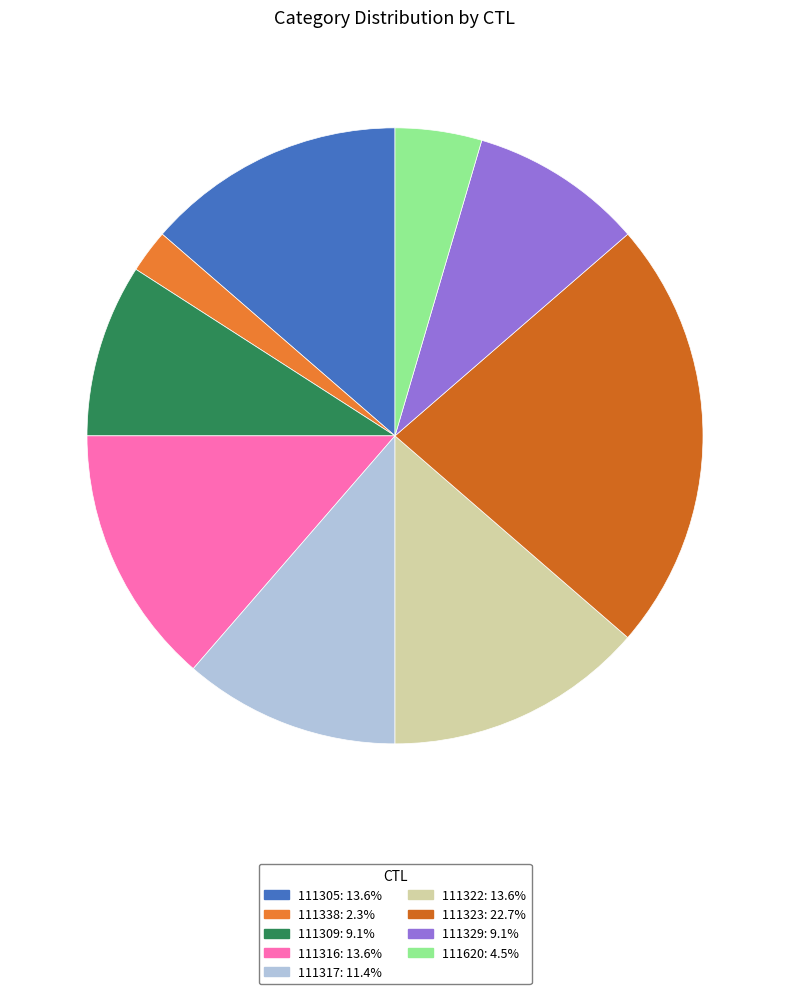

True or false: 111338 accounts for 2% of the total.

True